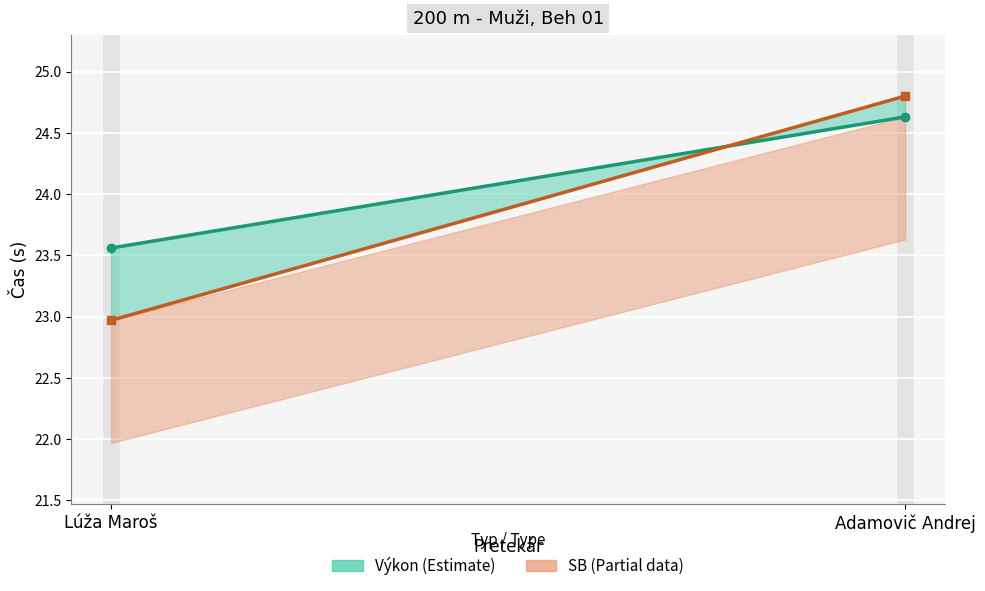

What is the average value of the SB (čiara) series?

23.9